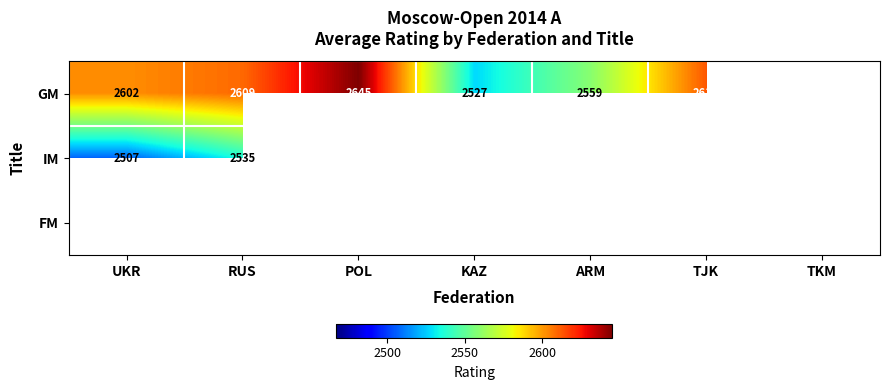

Is it true that GM equals 1036.0 at ARM?

False